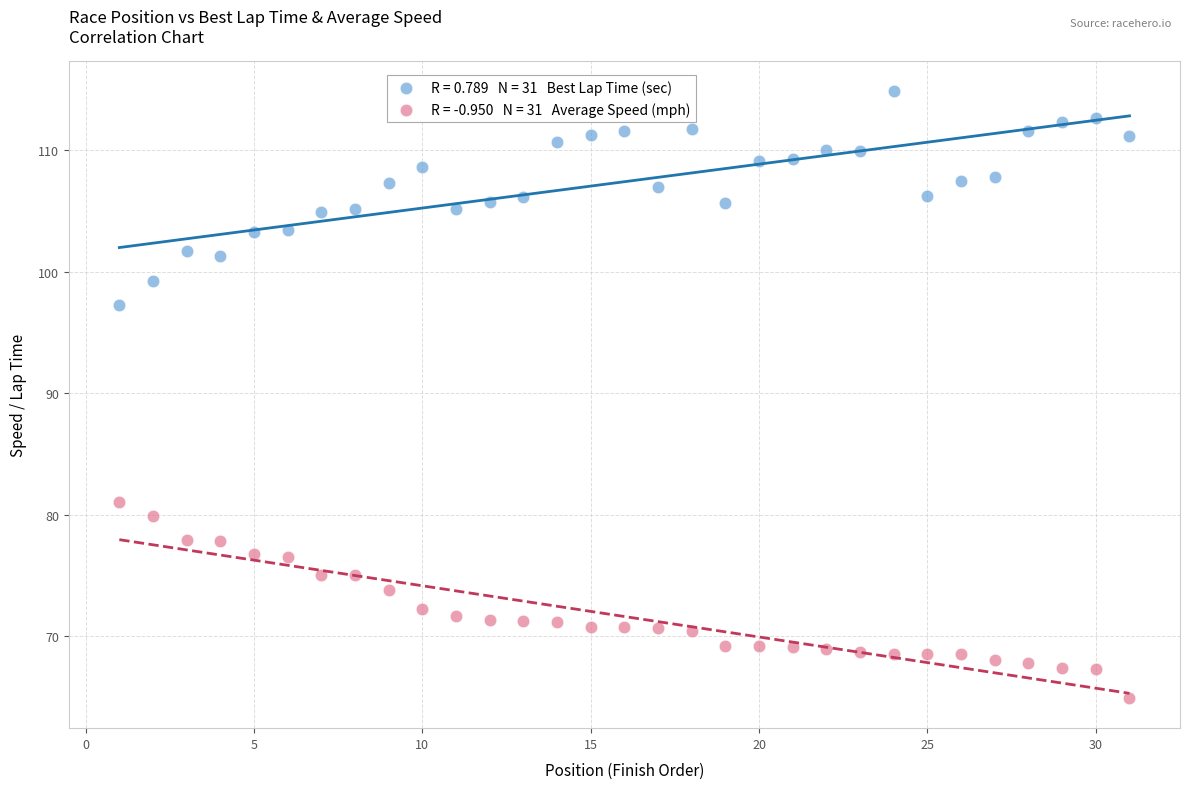

Across all data points, what is the range of X values (max minus min)?

30.0